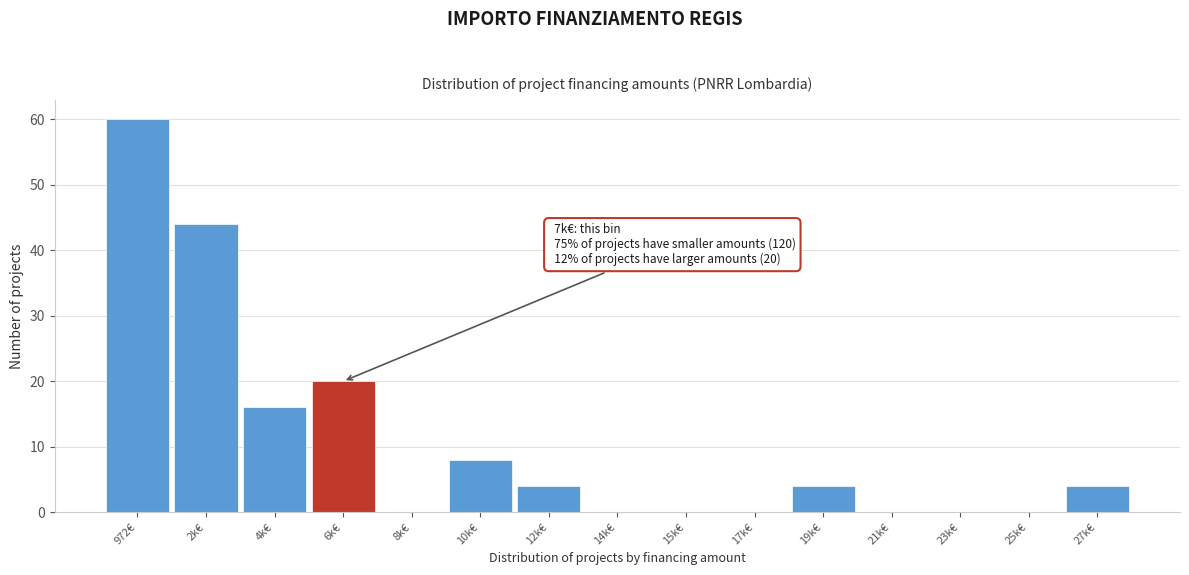

Reading left to right, extract all data points from this chart.

972€=60	2k€=44	4k€=16	6k€=20	8k€=0	10k€=8	12k€=4	14k€=0	15k€=0	17k€=0	19k€=4	21k€=0	23k€=0	25k€=0	27k€=4